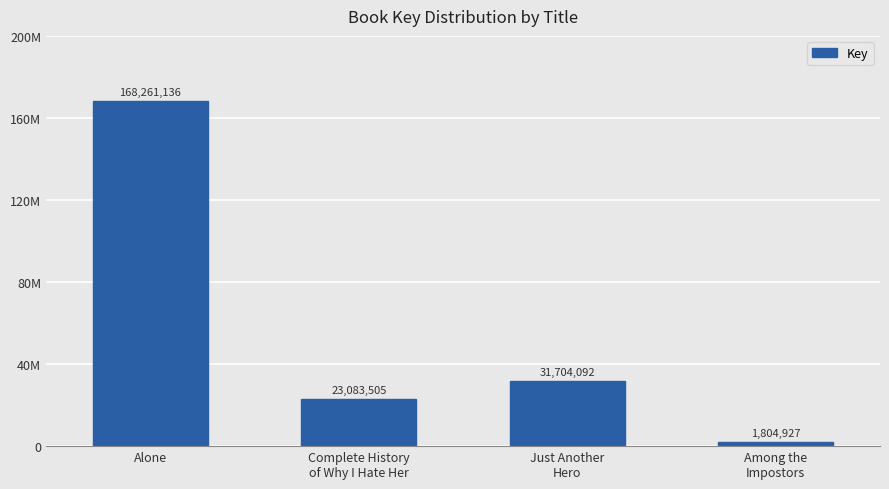

Does the chart contain any negative values?

No